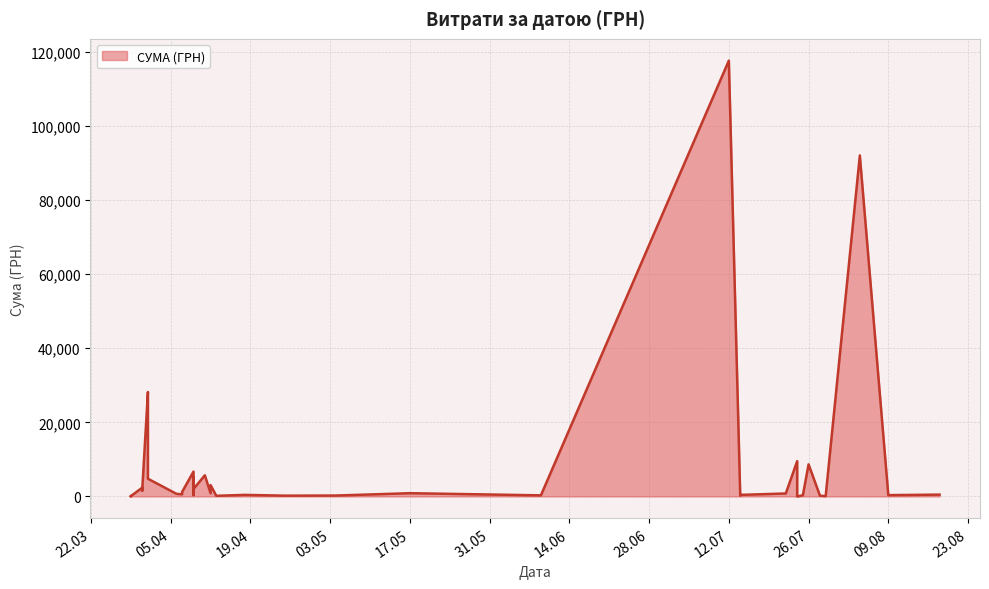

At which category does the chart reach its minimum across all series?

24.07.2016